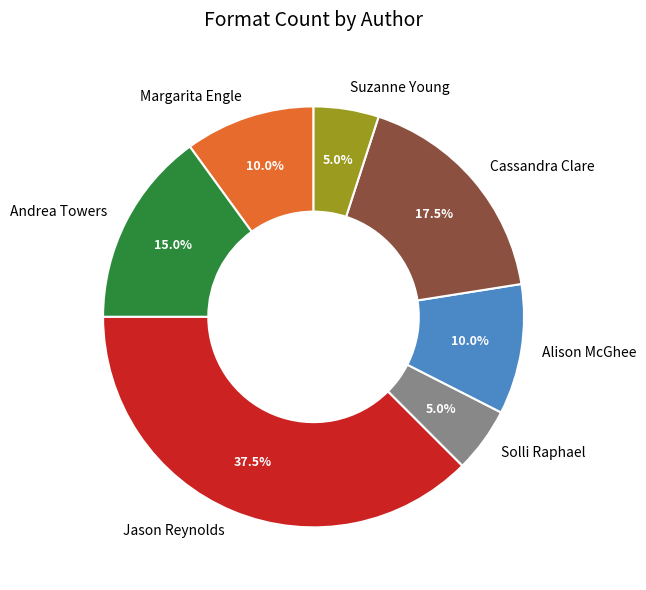

Which slice is the largest?

Jason Reynolds